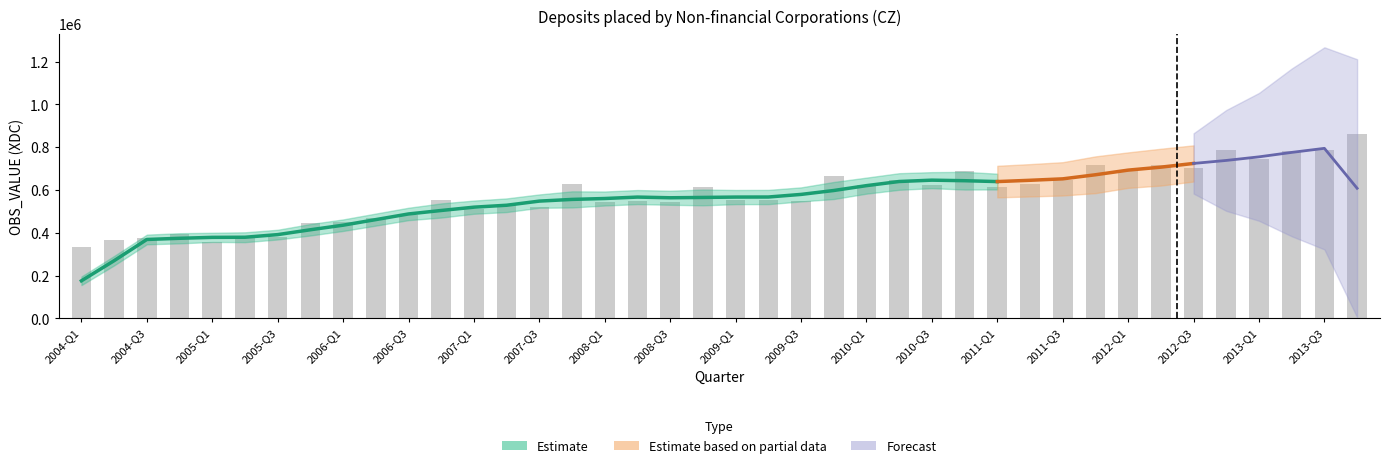

Reading left to right, extract all data points from this chart.

335831	366980	376393	396498	357994	384212	378706	445540	448669	469678	483310	551115	513626	531495	519476	628467	545259	548326	546215	615498	551526	555167	547253	664188	624619	646059	624631	689196	614394	629827	648652	716232	690680	716726	704055	785753	746764	783873	787145	861686